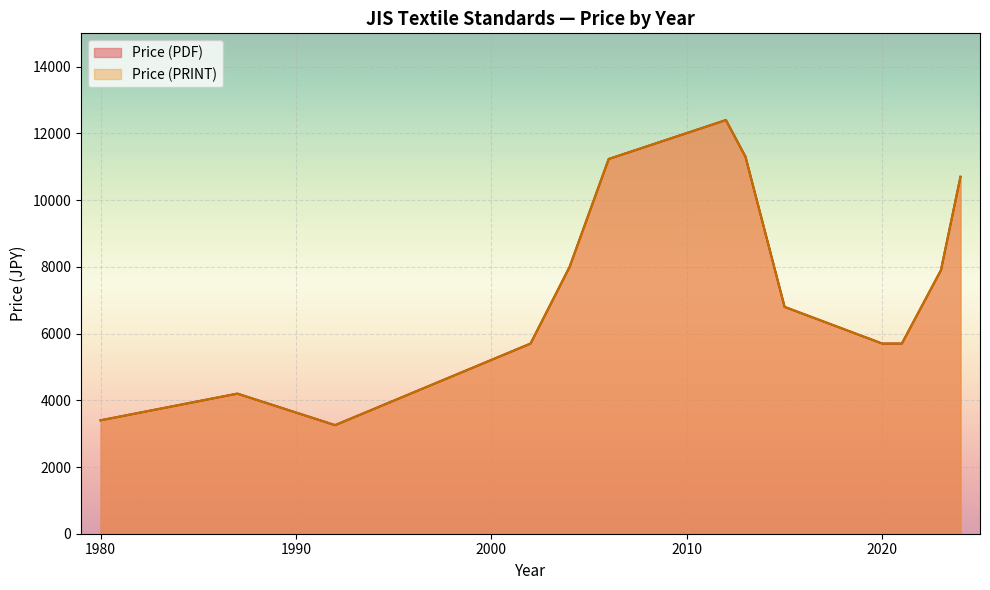

The Price (PDF) series shows 20022 at 2006. True or false?

False